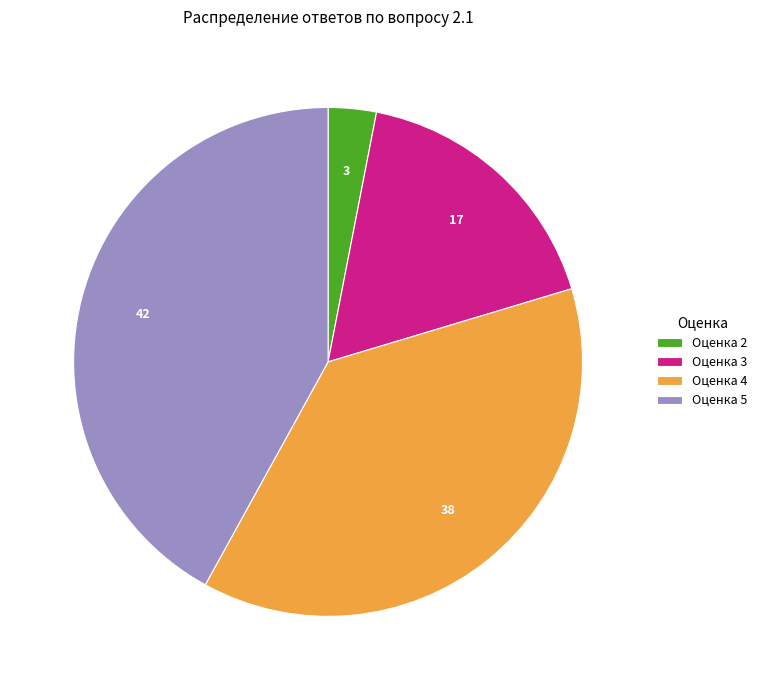

How many slices are in this pie chart?

4